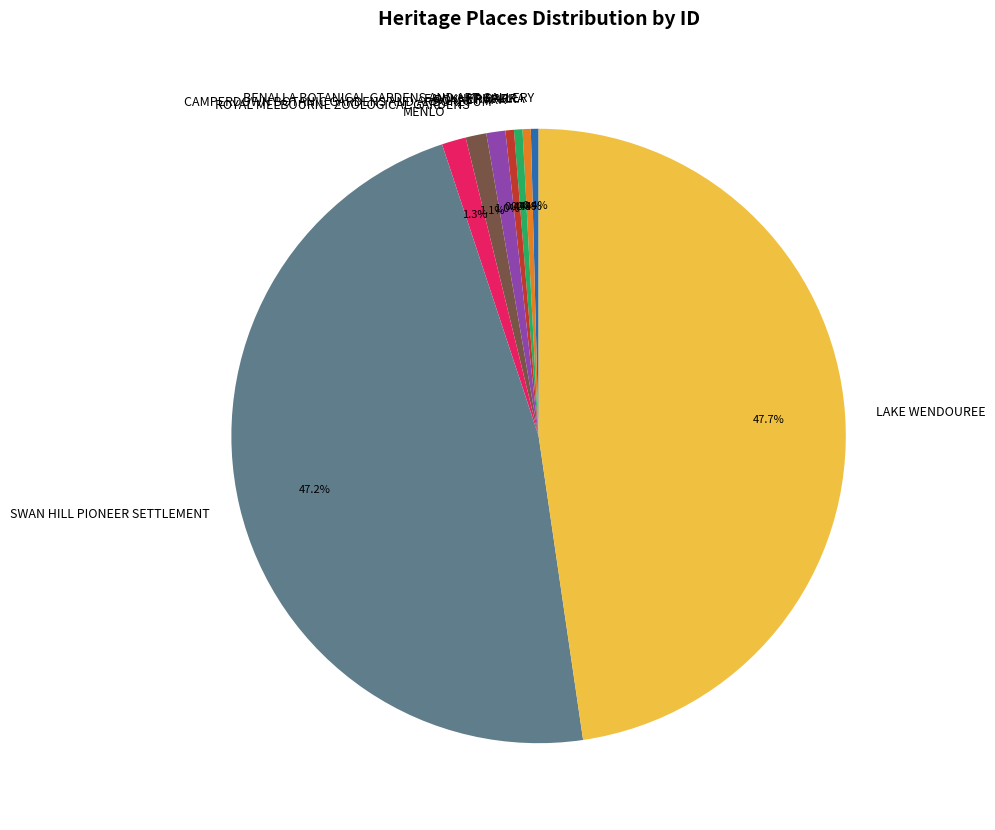

Does any single category account for the majority?

No